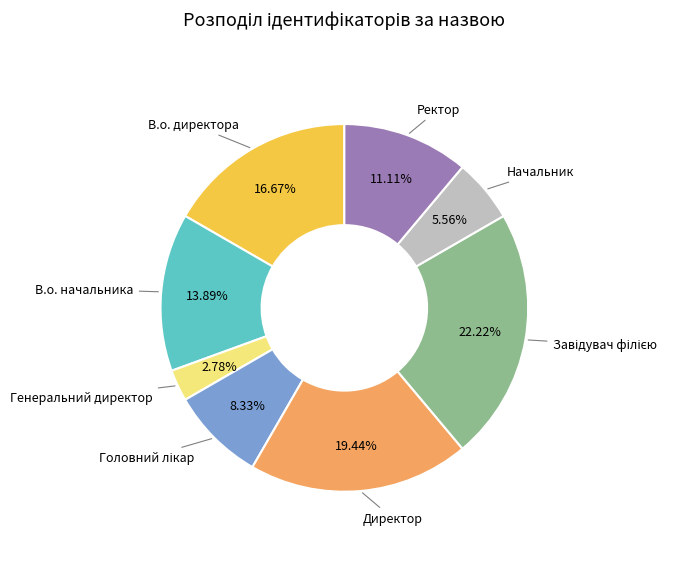

Does any single category account for the majority?

No